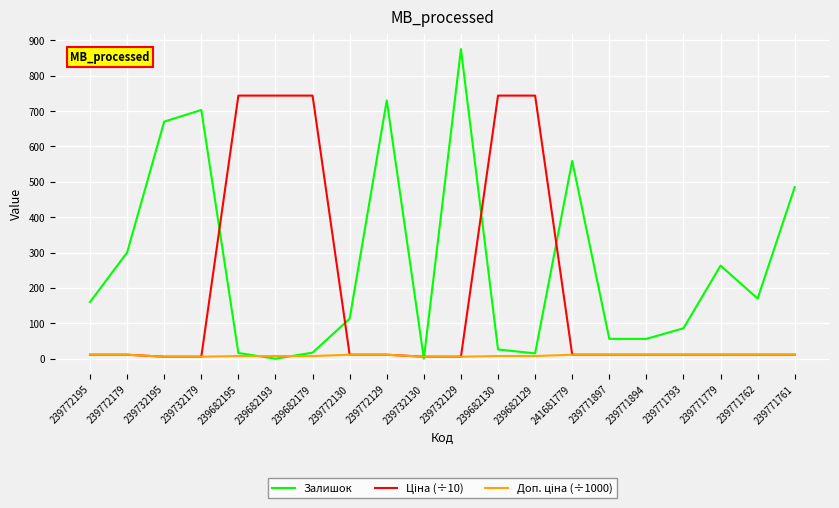

At which category is the sum across all series the highest?

239732129